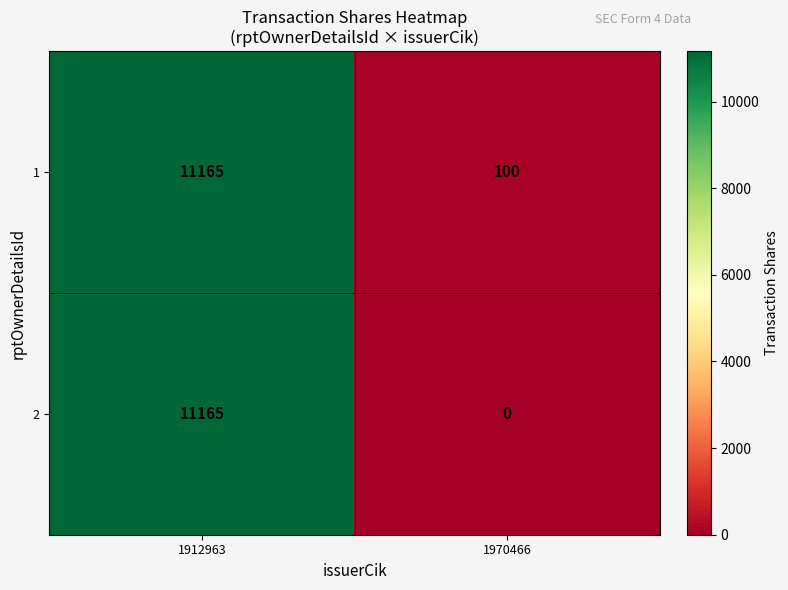

The value of 1 at 1970466 is 100. True or false?

True